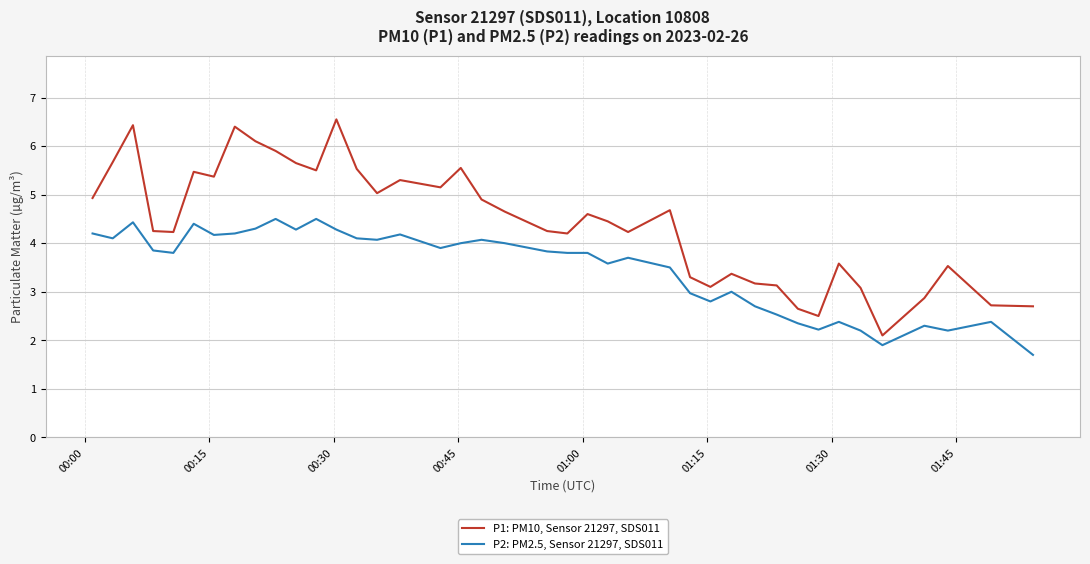

What is the difference between the maximum and minimum values in the P2: PM2.5, Sensor 21297, SDS011 series?

2.8